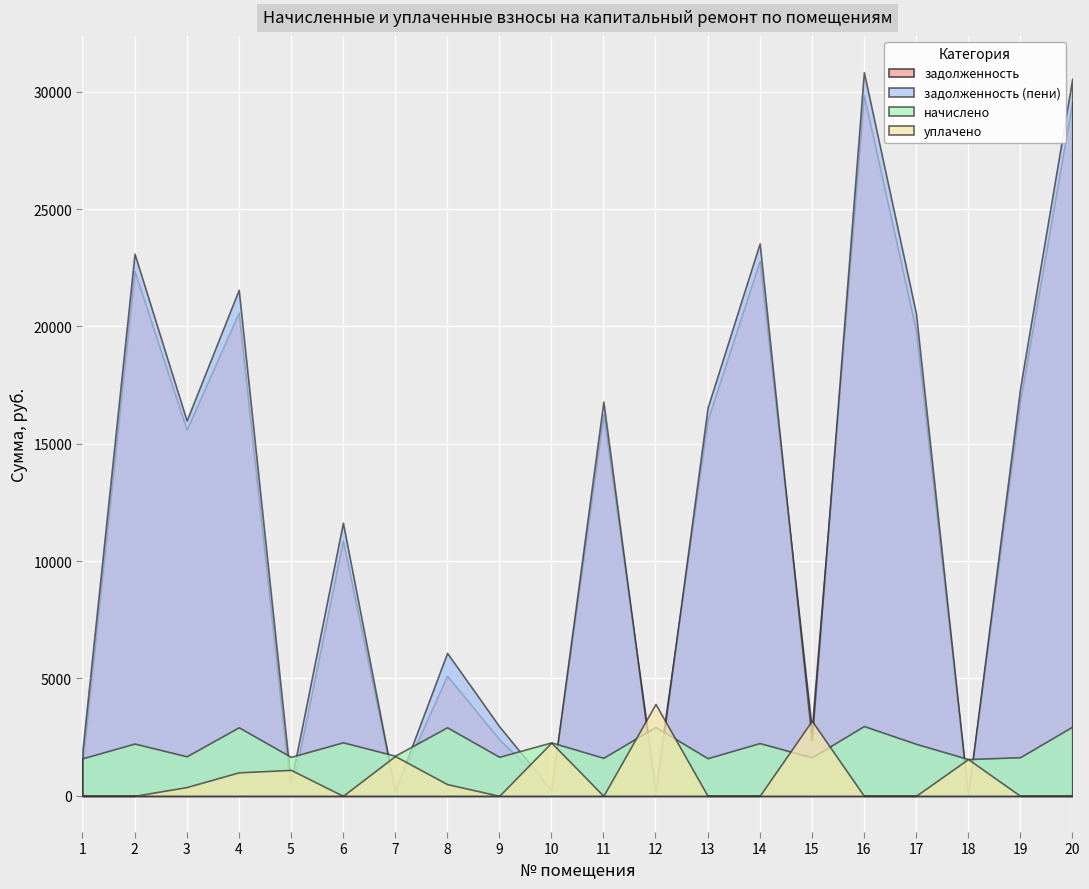

Between 13 and 15, which series saw the biggest shift?

задолженность (пени)